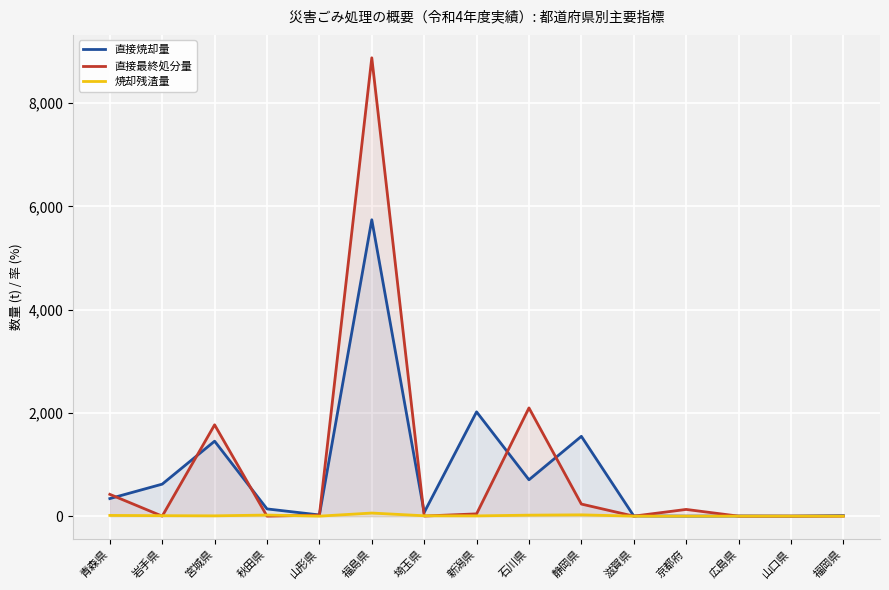

How many interior local valleys does the 焼却残渣量 series have?

3